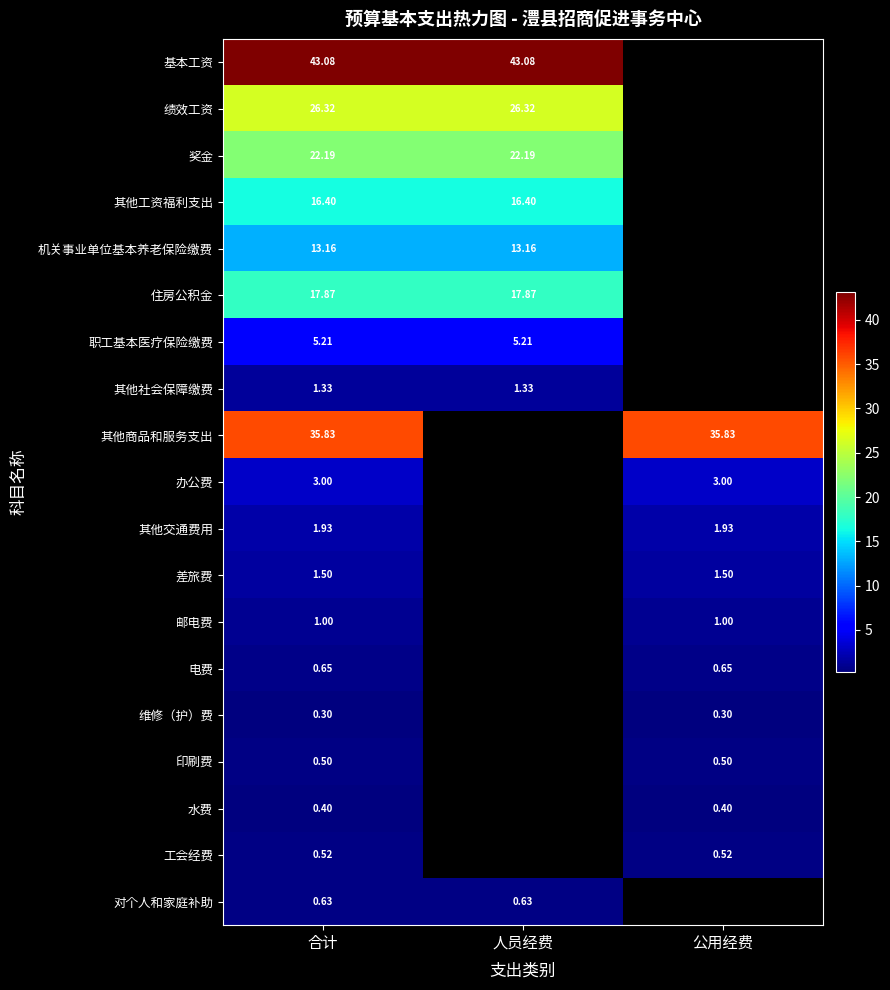

Read the 维修（护）费 value at 公用经费.

0.3